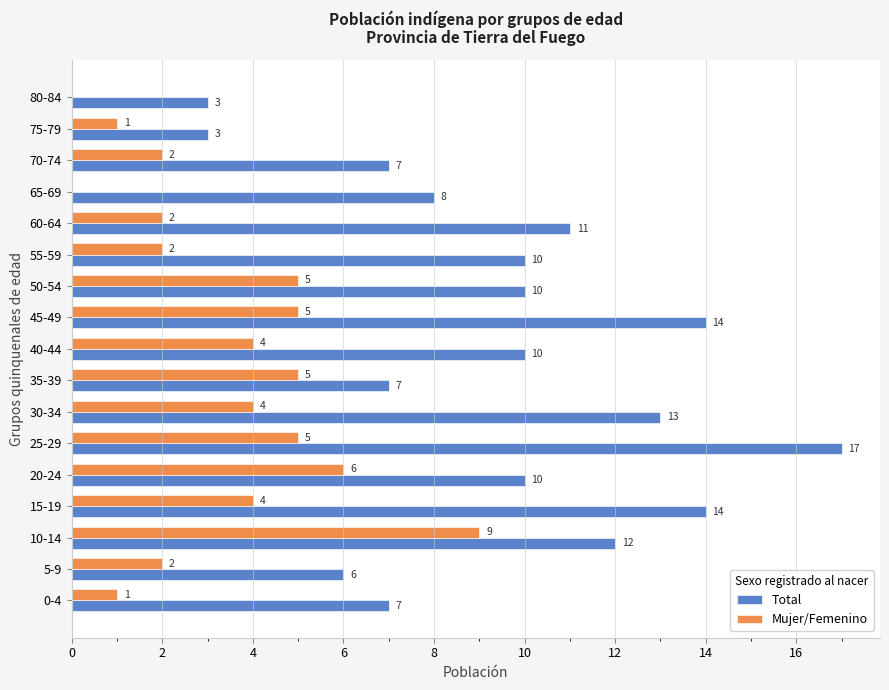

How many distinct data groups are displayed?

2